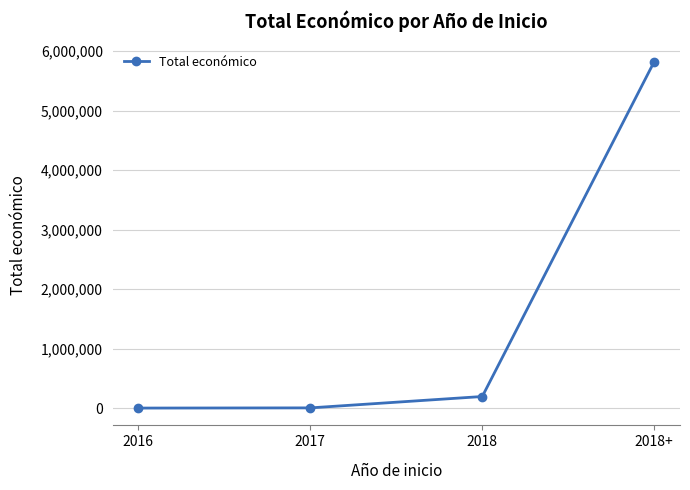

What is the greatest value displayed?

5819964